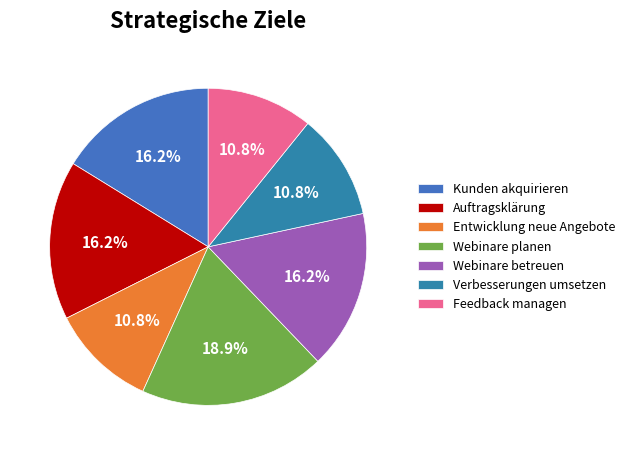

Rank the categories by value from highest to lowest.

Webinare planen, Kunden akquirieren, Auftragsklärung, Webinare betreuen, Entwicklung neue Angebote, Verbesserungen umsetzen, Feedback managen